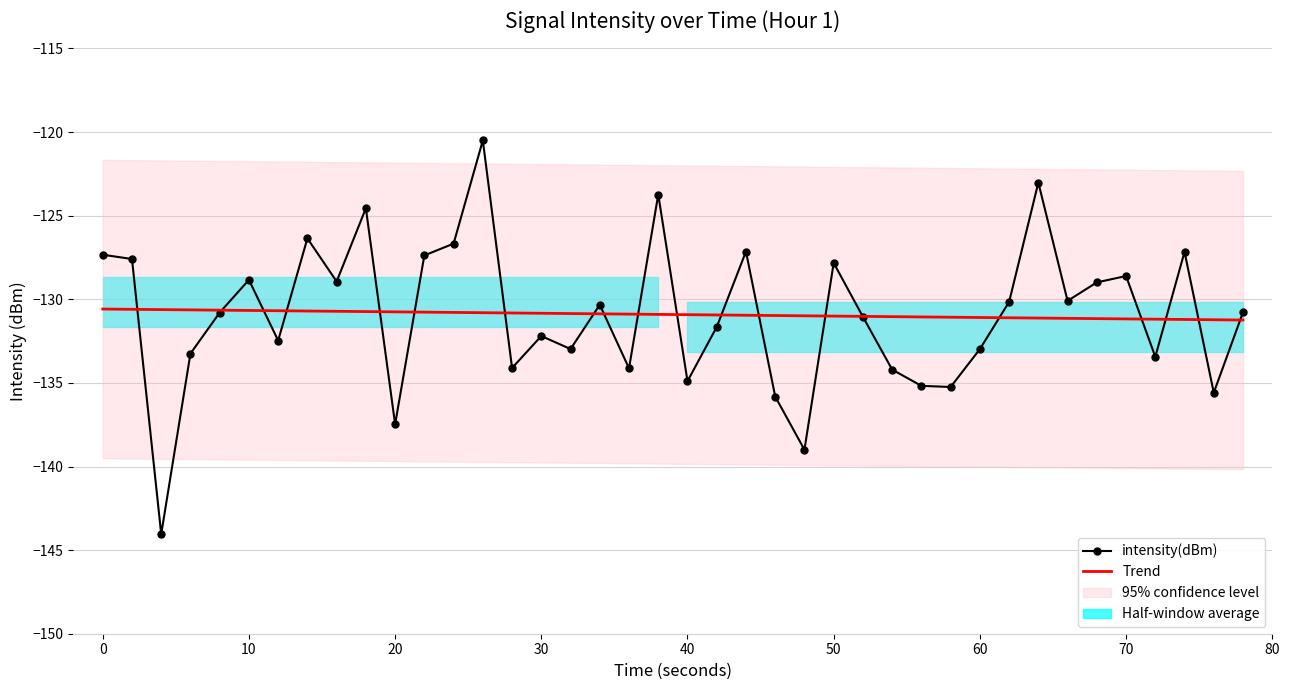

Is this an area chart (filled region under the line)?

No